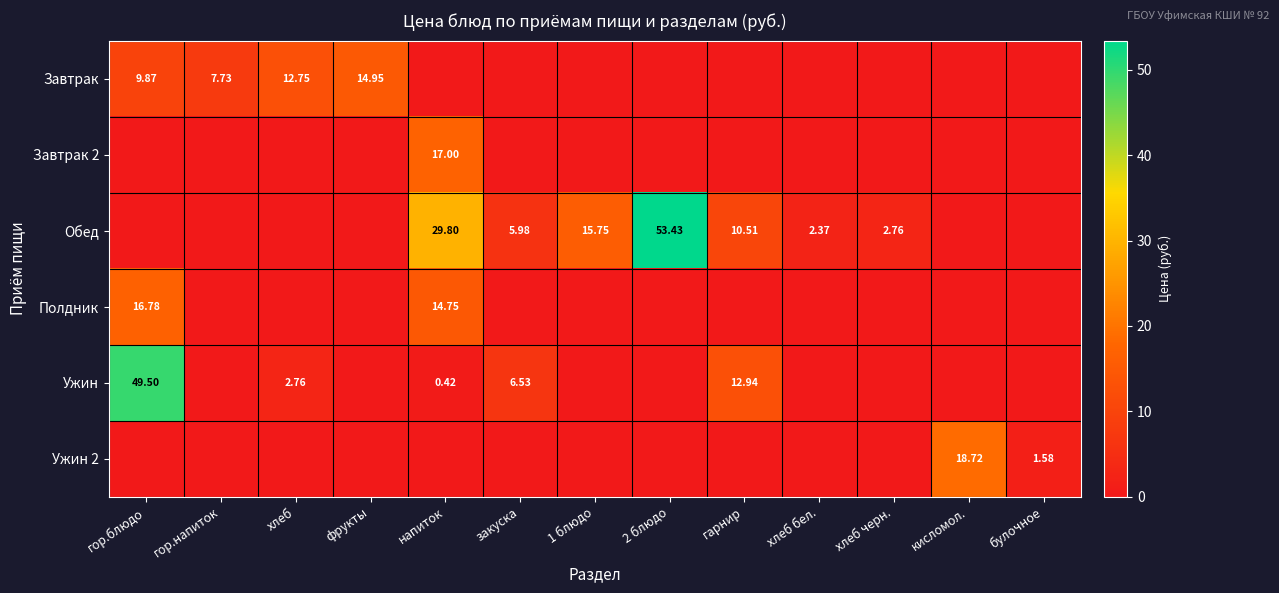

Is the value of Ужин at гарнир greater than the value of Обед at гор.блюдо?

Yes